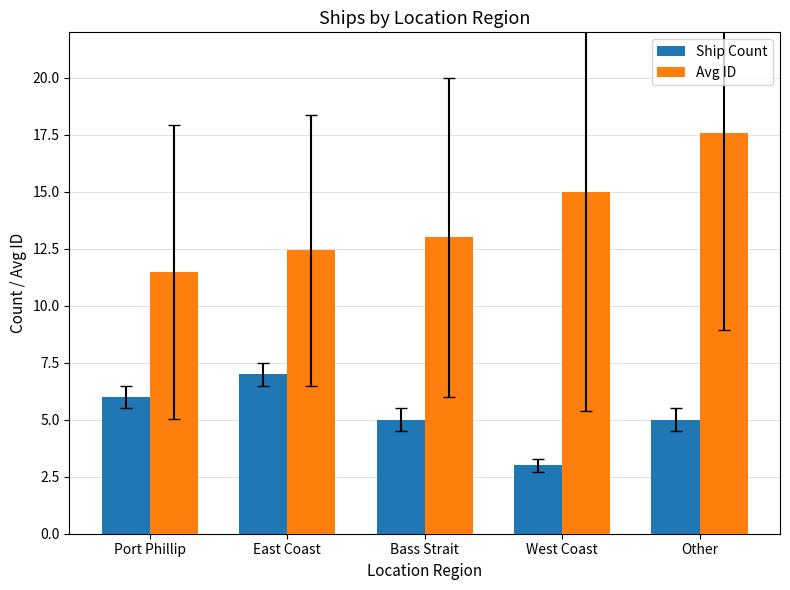

Rank the series by their average value, from lowest to highest.

Ship Count, Avg ID